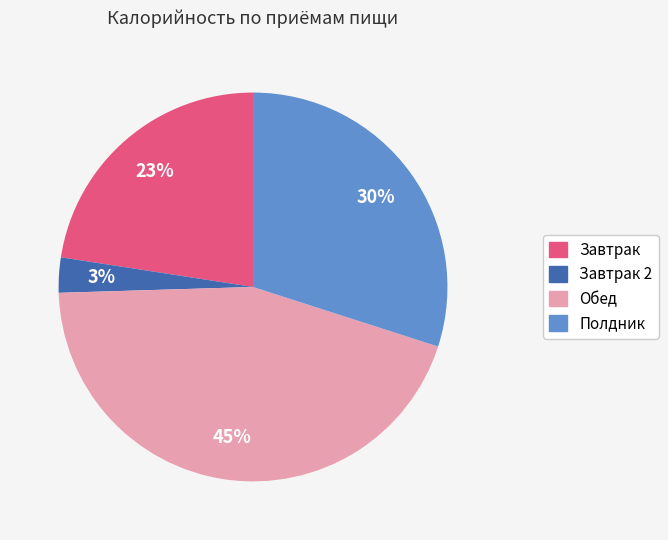

To the nearest percent, what is the difference between the largest and smallest slice percentages?

42%